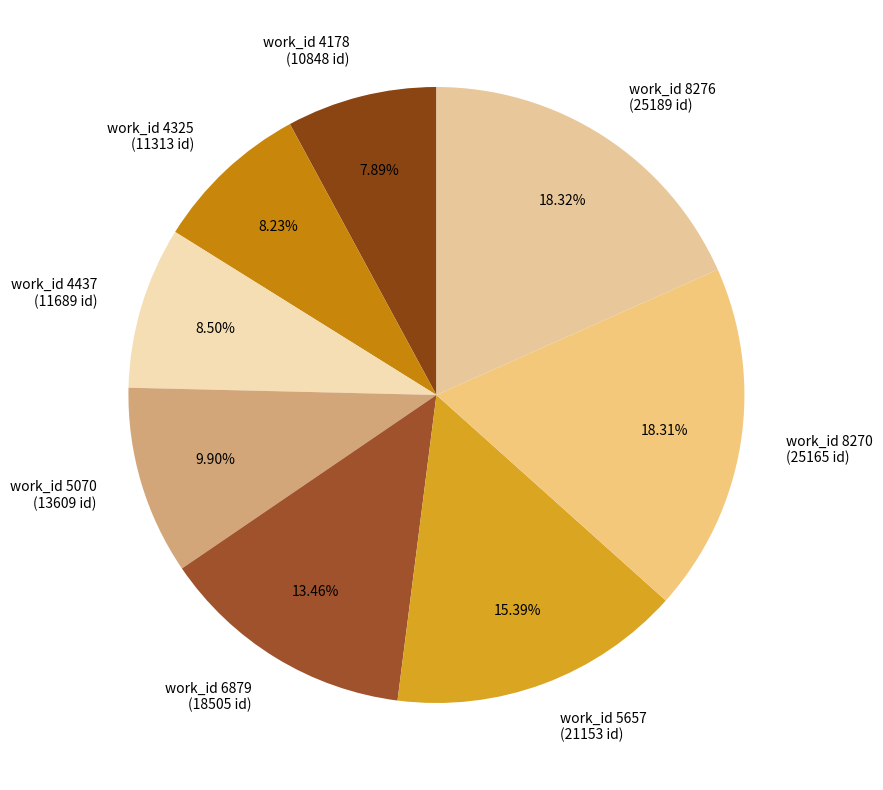

To the nearest percent, what is the average slice percentage?

12%